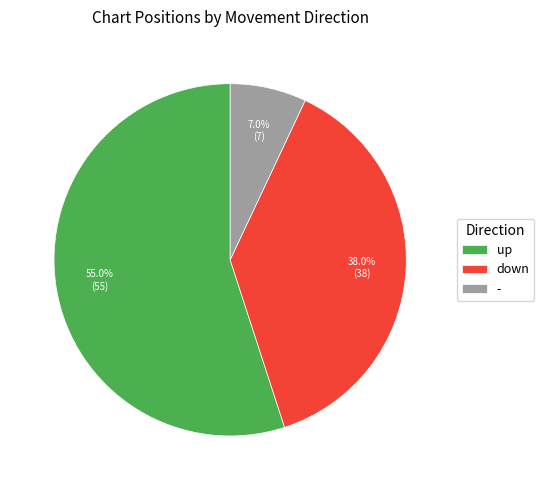

How much of the chart is everything except down?

62.0%